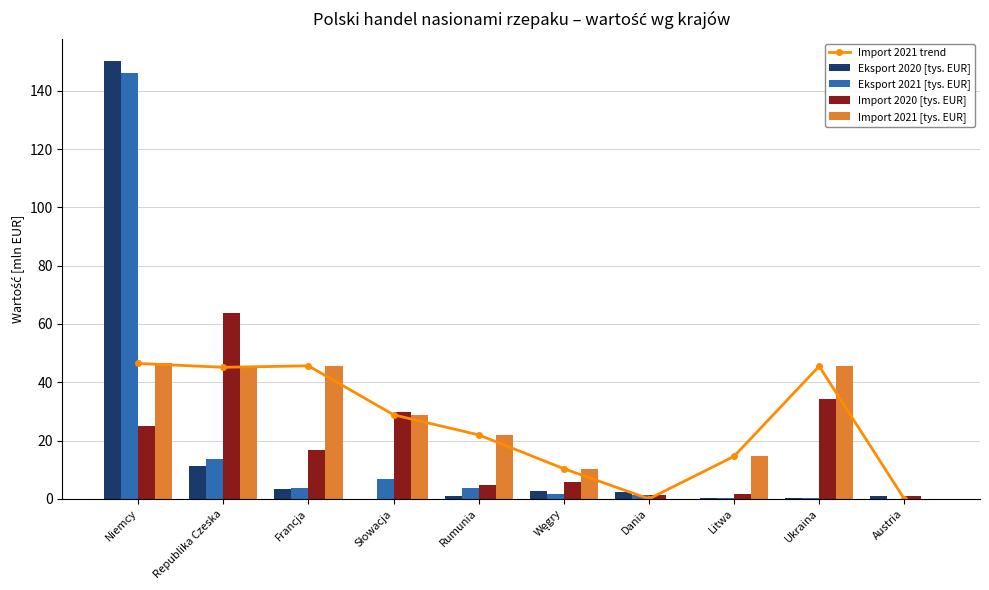

What is the label of the 6th bar from the right?

Rumunia